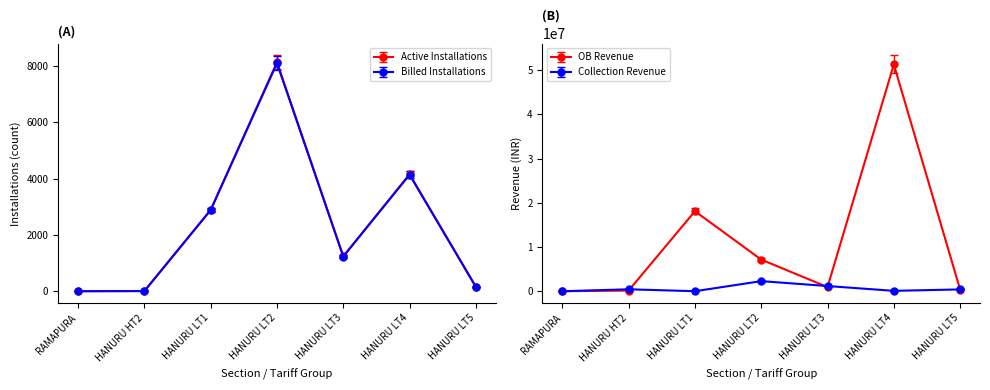

What is the difference between the maximum and second lowest values in the Installations Billed series?

8100.0